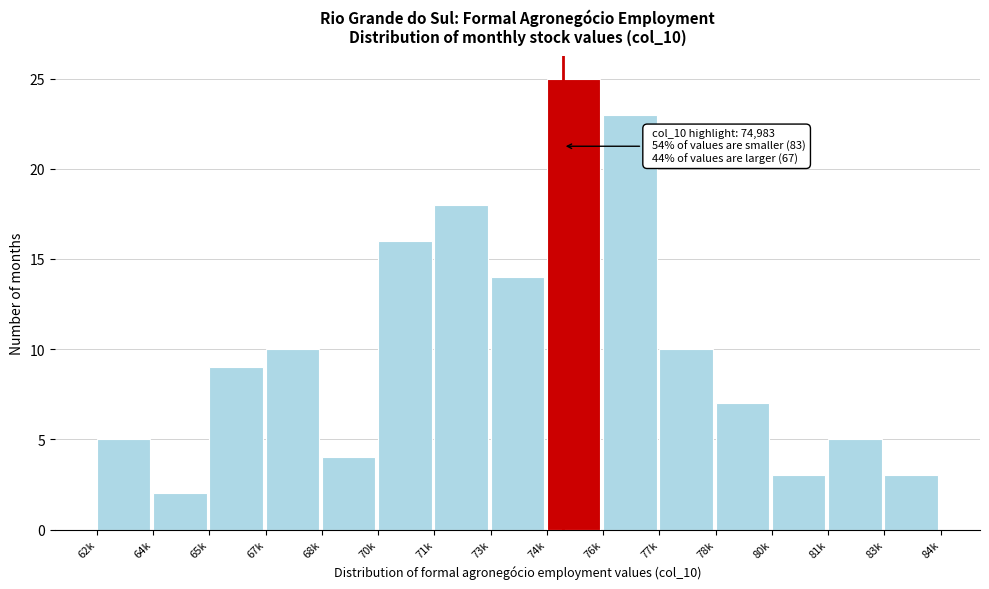

Reading left to right, what are all the values shown in this chart?

62k=5	64k=2	65k=9	67k=10	68k=4	70k=16	71k=18	73k=14	74k=25	76k=23	77k=10	78k=7	80k=3	81k=5	83k=3